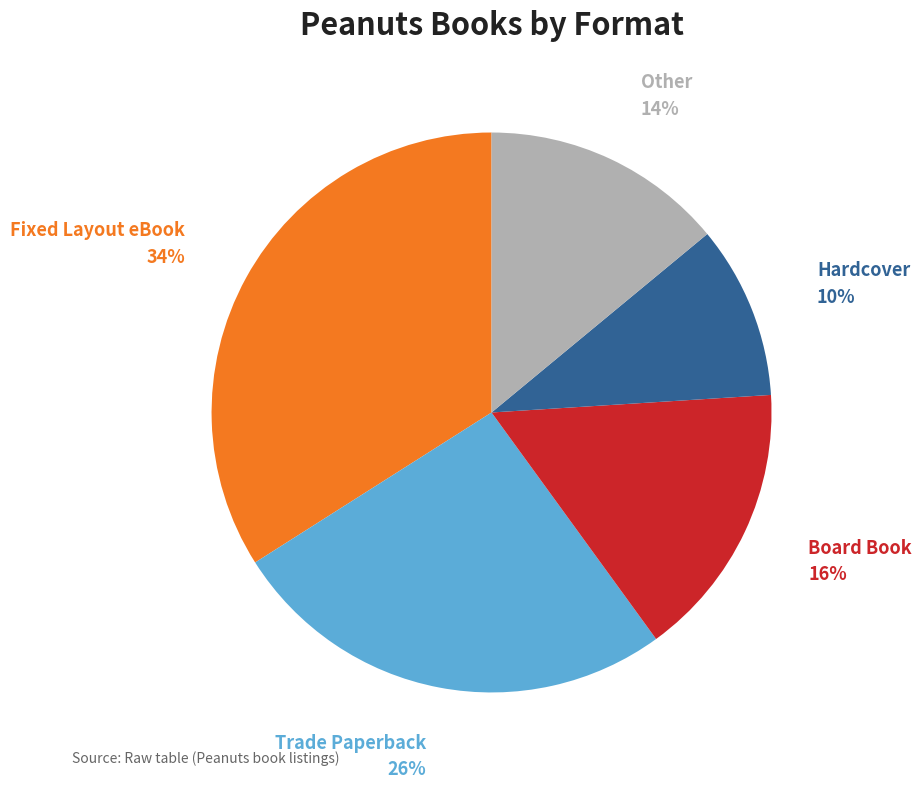

Approximately how many times larger is the value at Fixed Layout eBook compared to Hardcover?

3.4